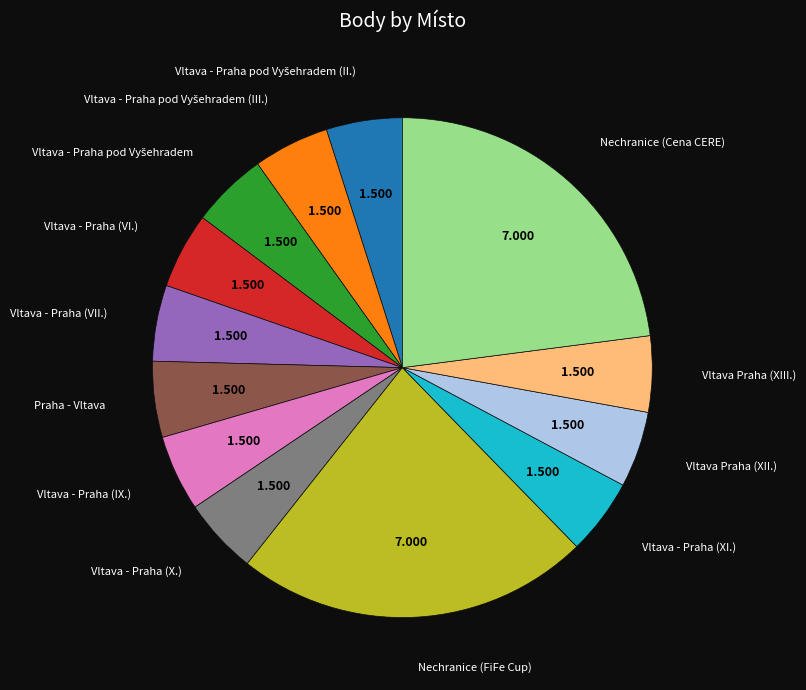

Is there any slice that represents more than half of the pie?

No